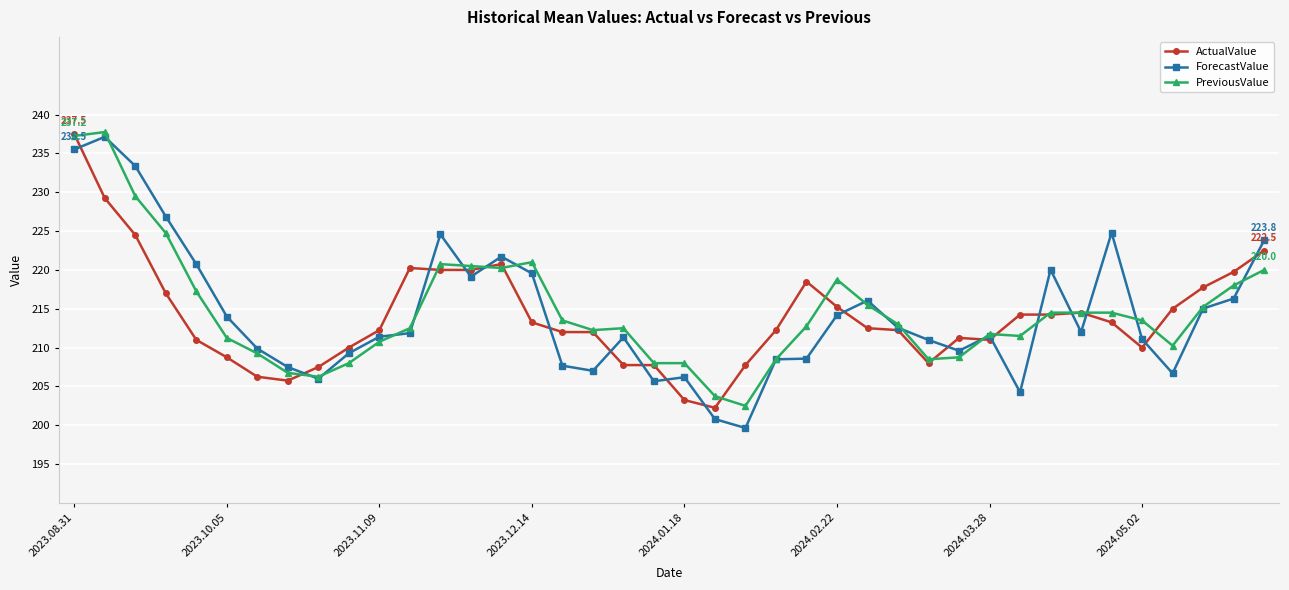

True or false: PreviousValue has more than 0 interior local peaks.

True